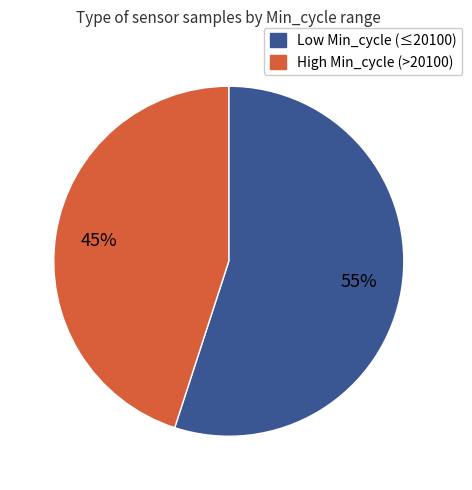

Does any single category account for the majority?

Yes